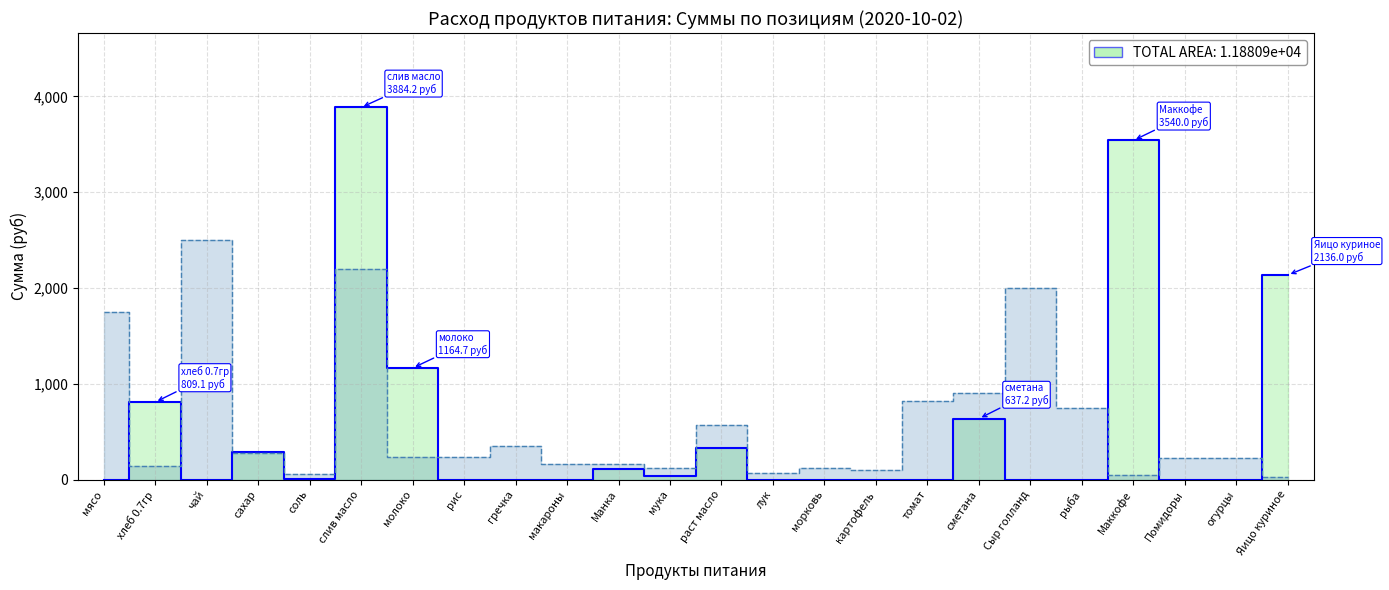

True or false: there are more than 2 points higher than both neighbors.

True